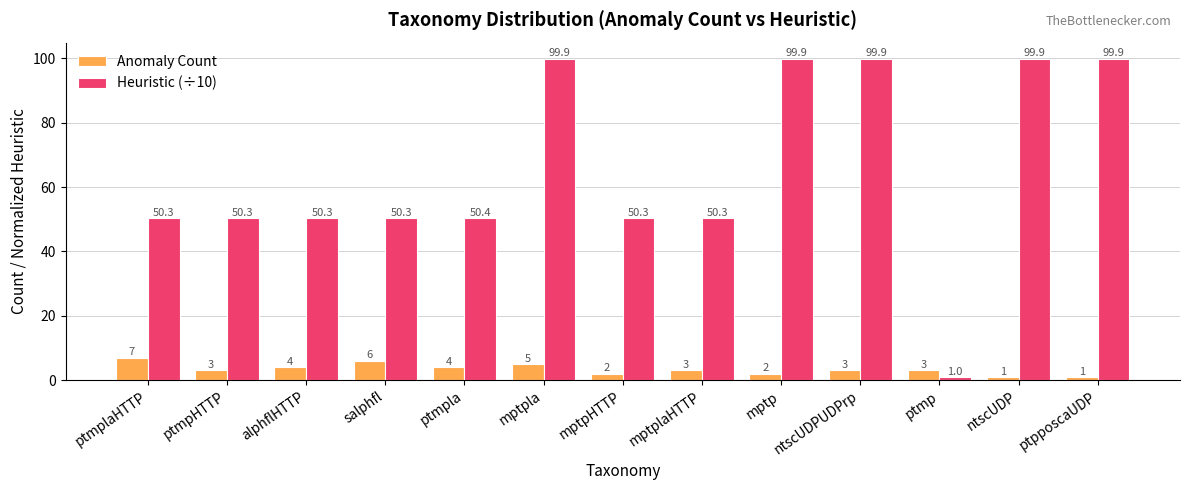

What is the sum of all Heuristic (÷10) values?

852.7